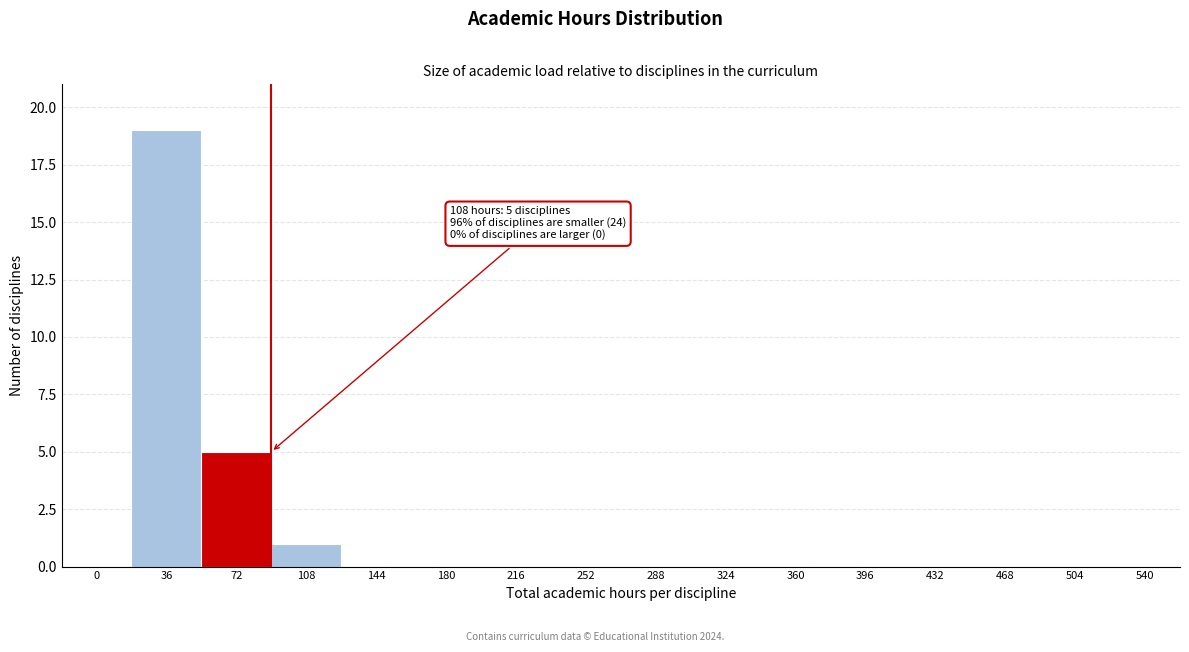

Reading left to right, extract all data points from this chart.

0=0	36=19	72=5	108=1	144=0	180=0	216=0	252=0	288=0	324=0	360=0	396=0	432=0	468=0	504=0	540=0